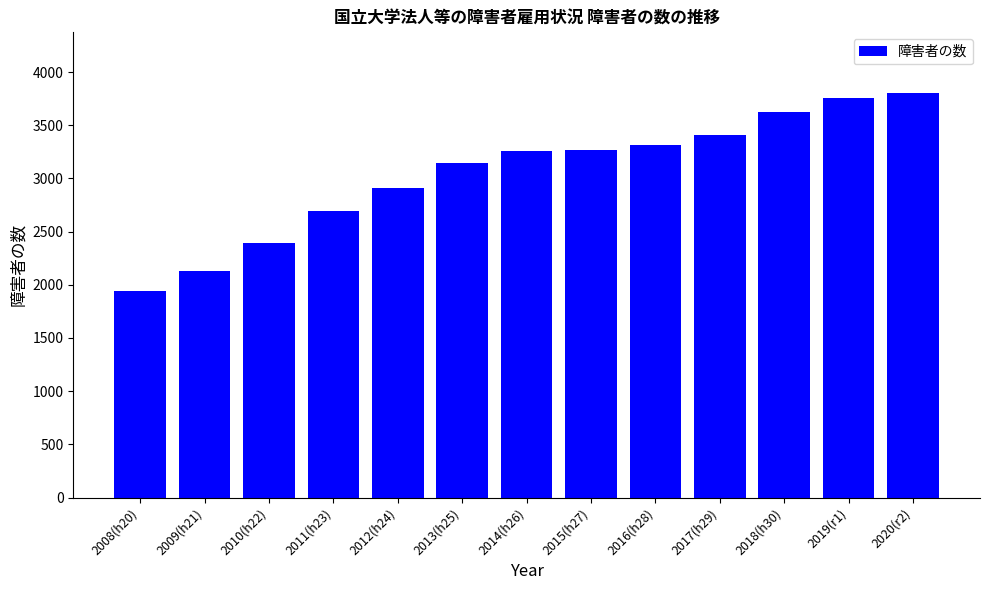

The chart shows a value of 1546.9 at 2019(r1). True or false?

False